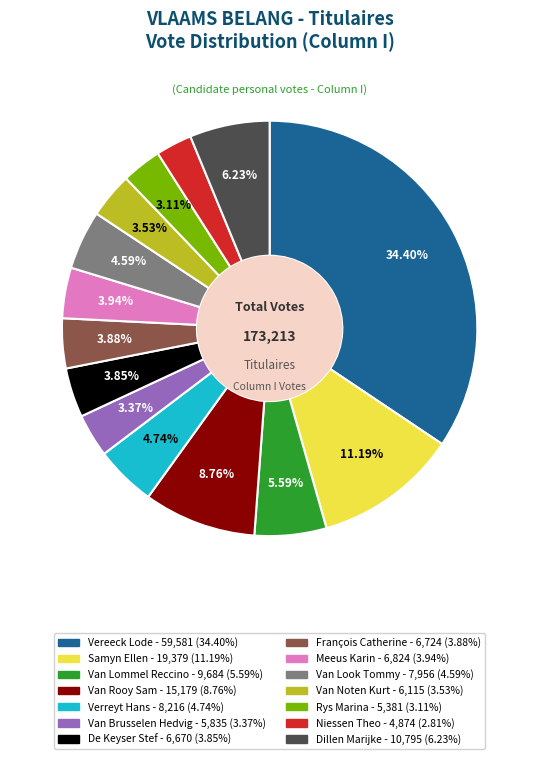

To the nearest percent, what is the combined percentage of Van Noten Kurt and De Keyser Stef?

7%